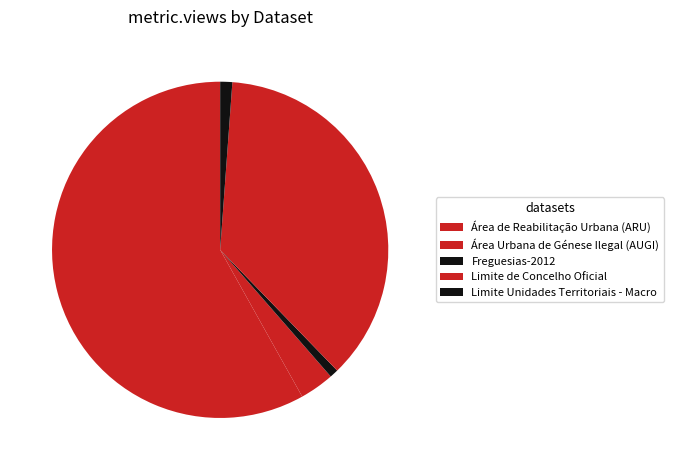

What is the change in value from Freguesias-2012 to Limite Unidades Territoriais - Macro?

+2